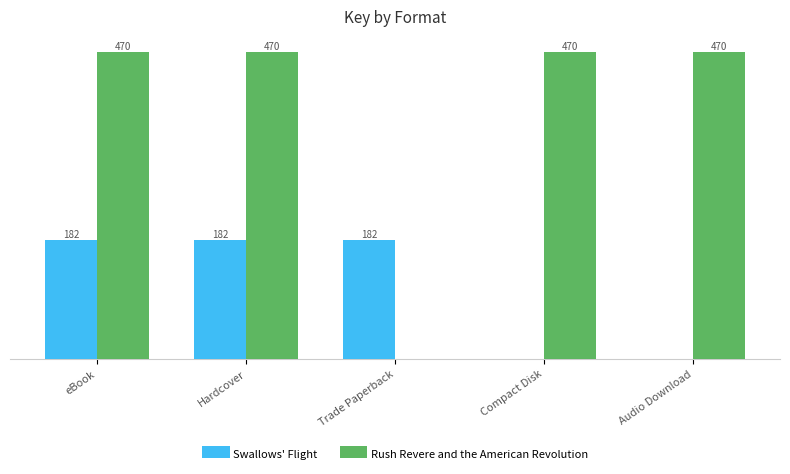

At which label is Swallows' Flight closest to 91238392?

eBook